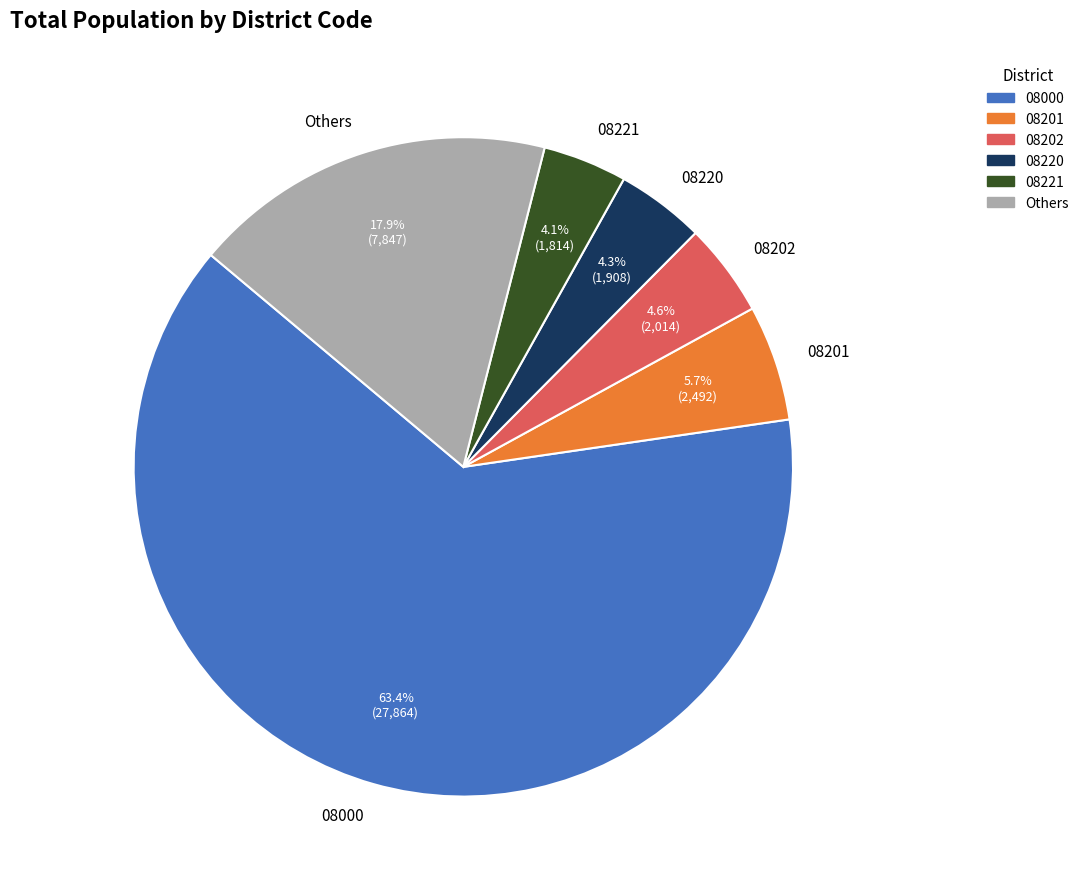

How many slices are in this pie chart?

6